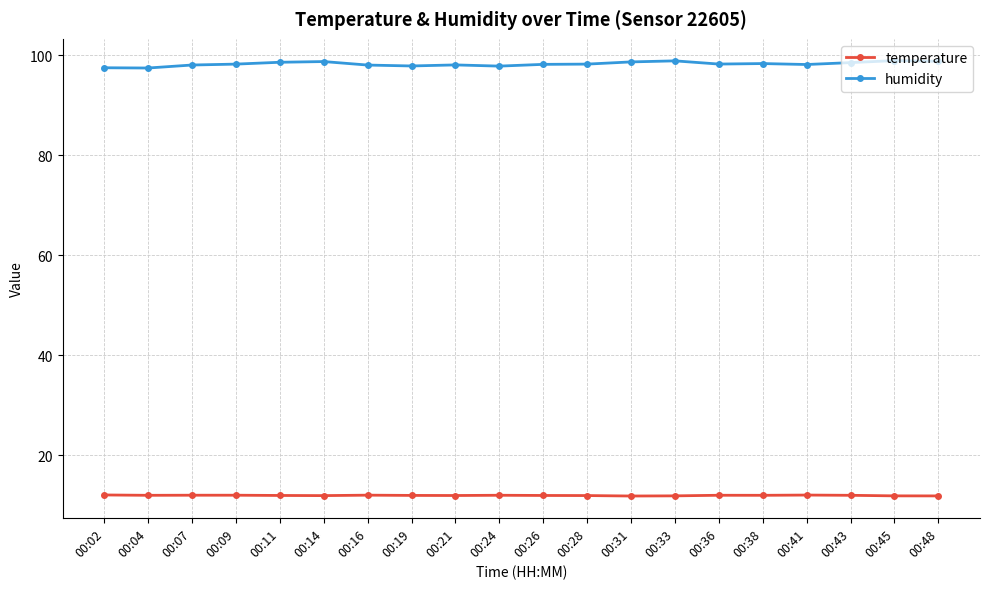

What is the average value of the temperature series?

11.9